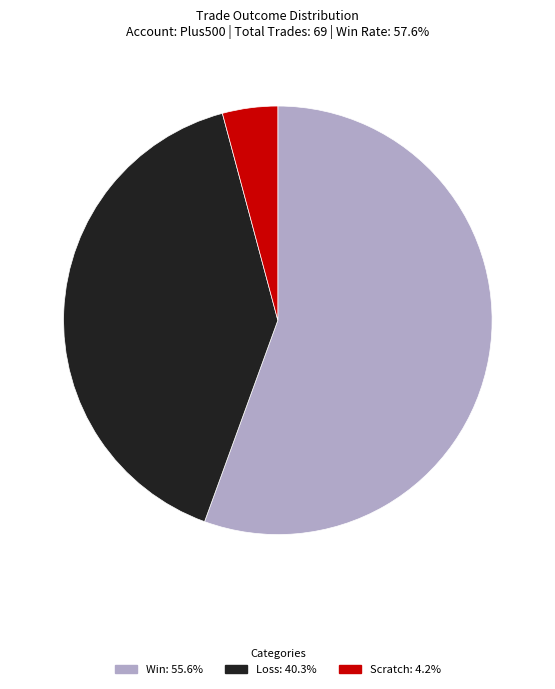

What is the ratio of the value at Win: 55.6% to the value at Loss: 40.3%?

1.4